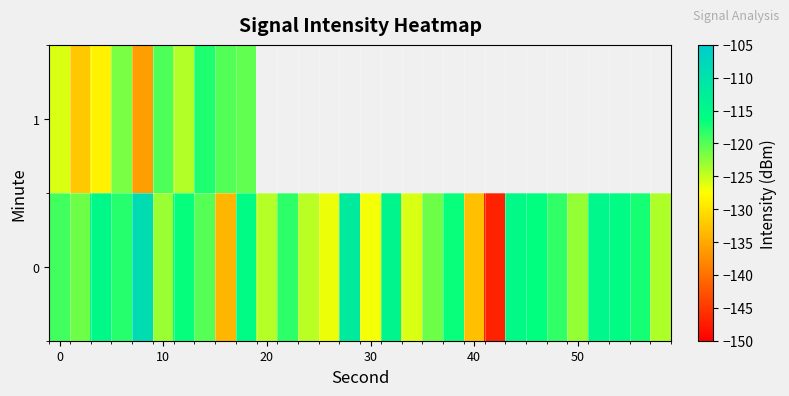

Count the number of data series in this chart.

2